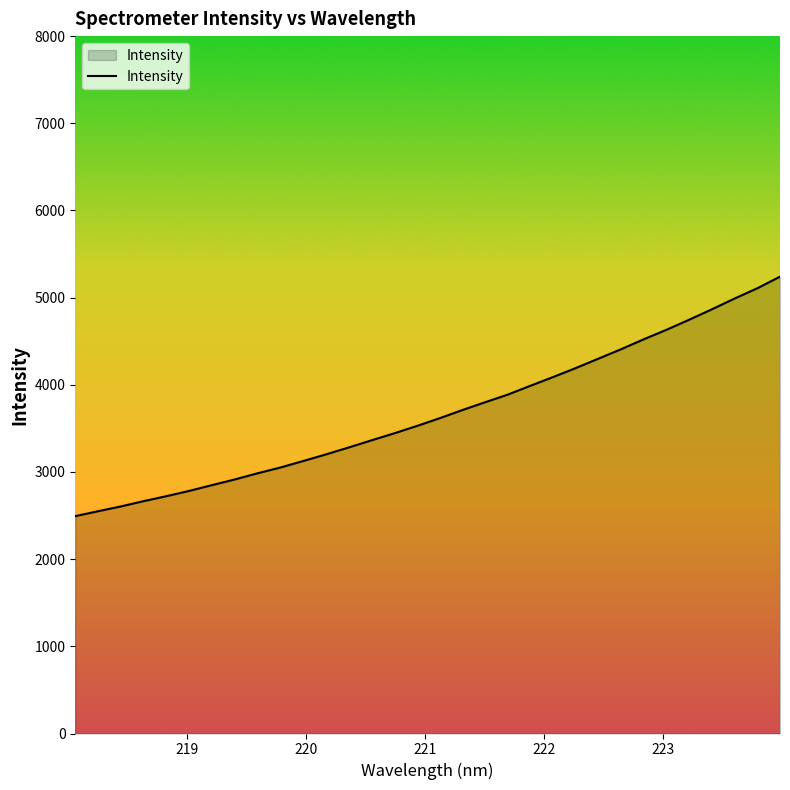

What is the minimum value shown in the chart?

2493.2